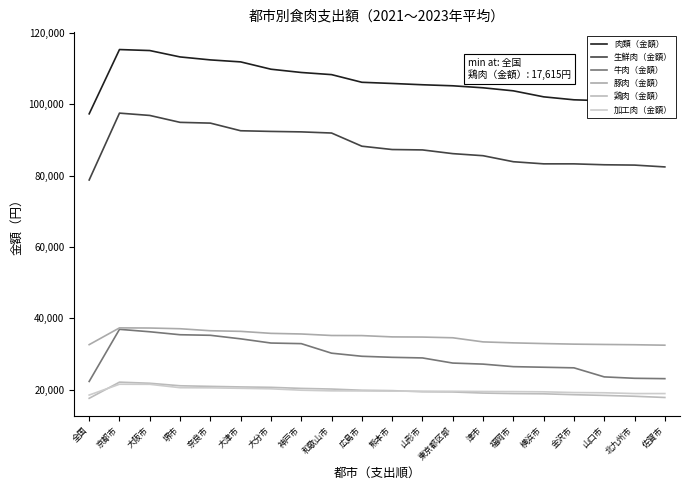

True or false: 豚肉（金額） has a value of 36541 at 奈良市.

True